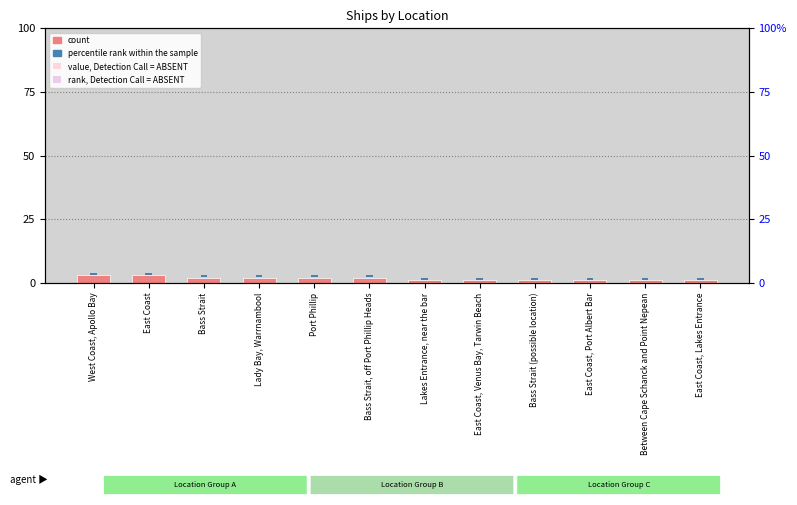

What is the ratio of the value at East Coast, Port Albert Bar to the value at Port Phillip?

0.5